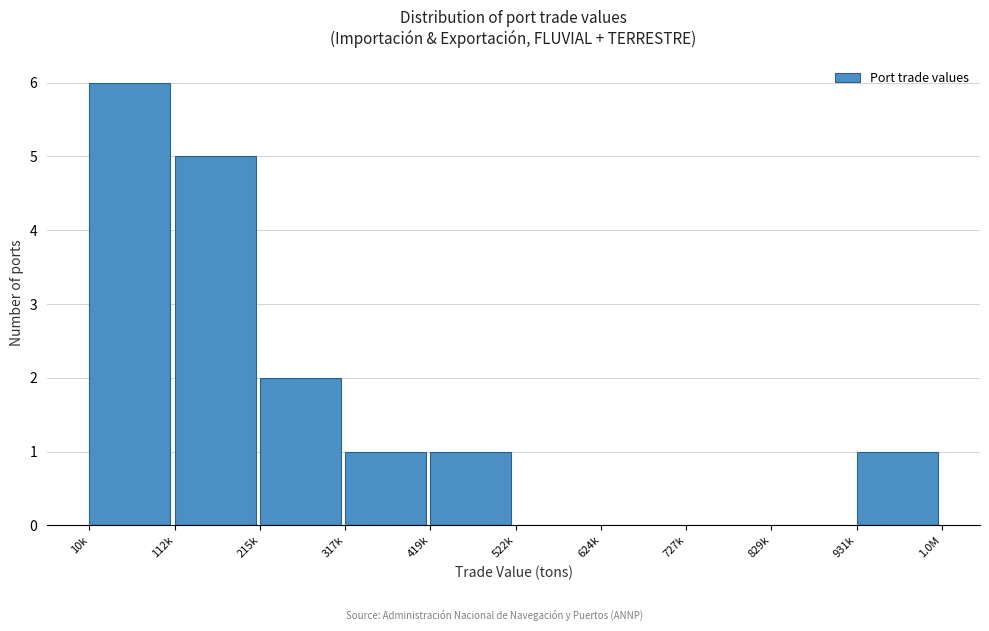

Reading right to left, transcribe all the data shown in this chart.

931k=1	829k=0	727k=0	624k=0	522k=0	419k=1	317k=1	215k=2	112k=5	10k=6